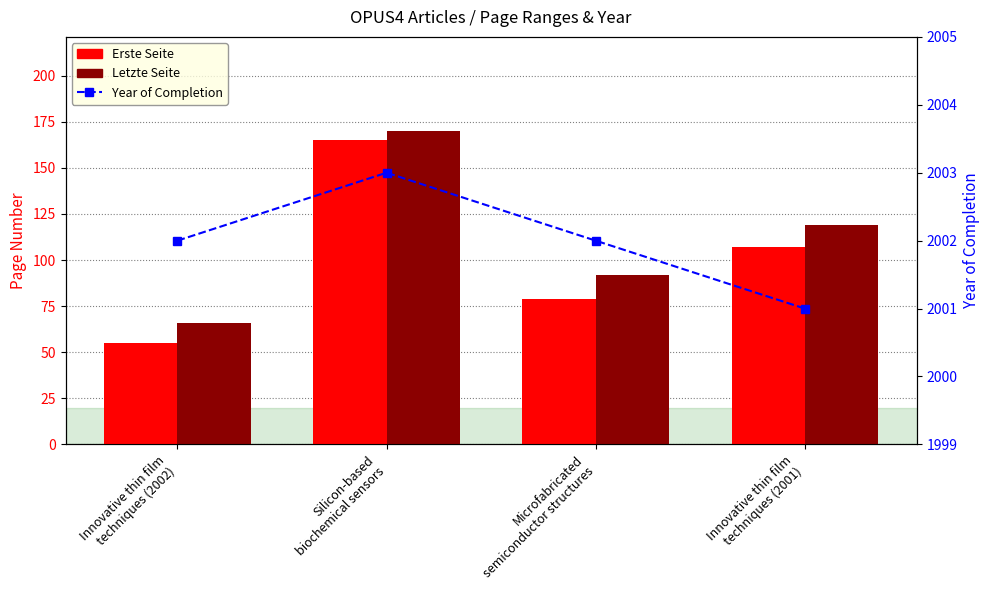

Which series changed the most between Innovative thin film
techniques (2002) and Innovative thin film
techniques (2001)?

Letzte Seite